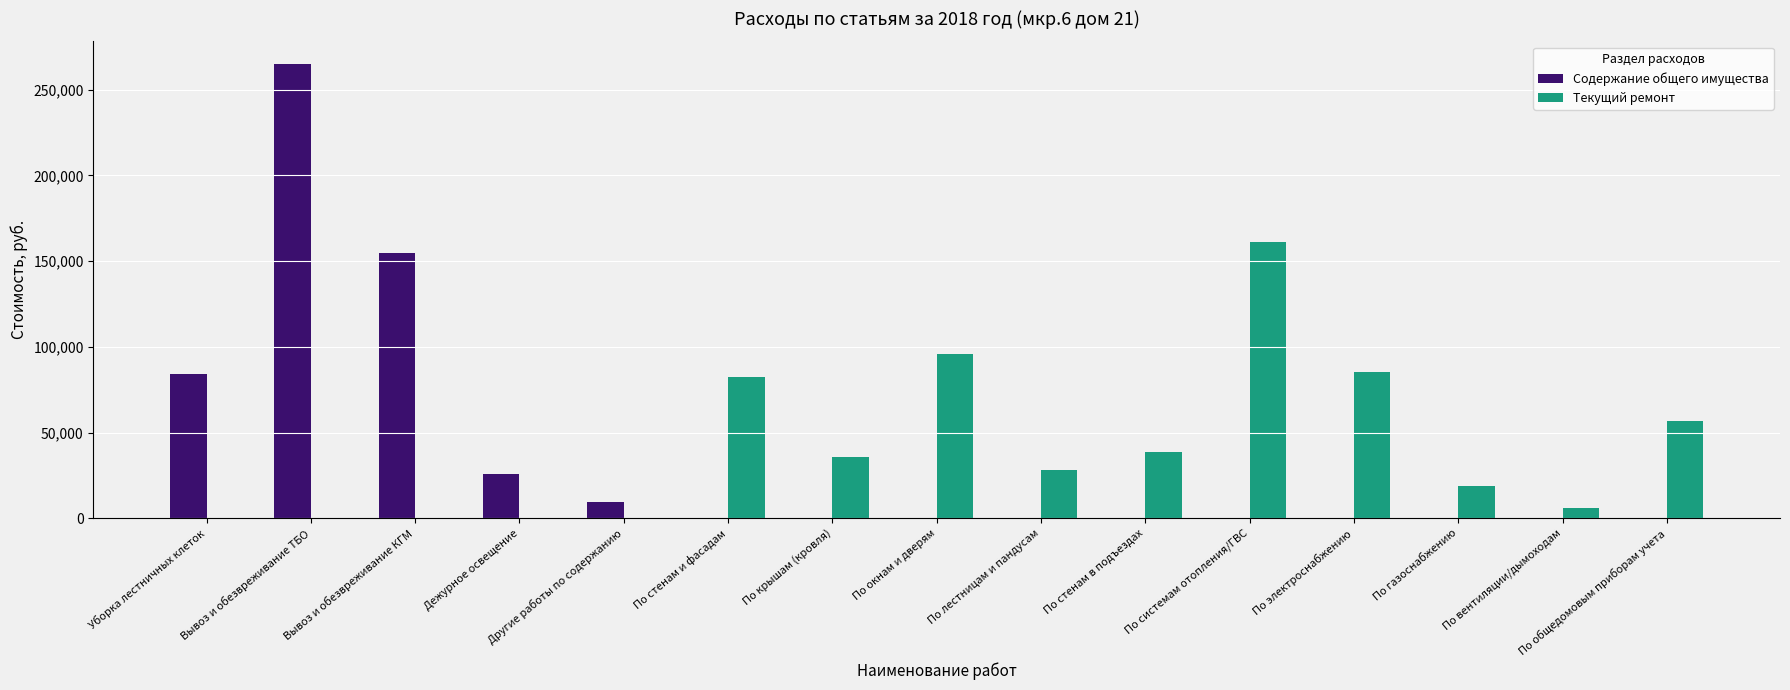

How many groups of bars are there?

15